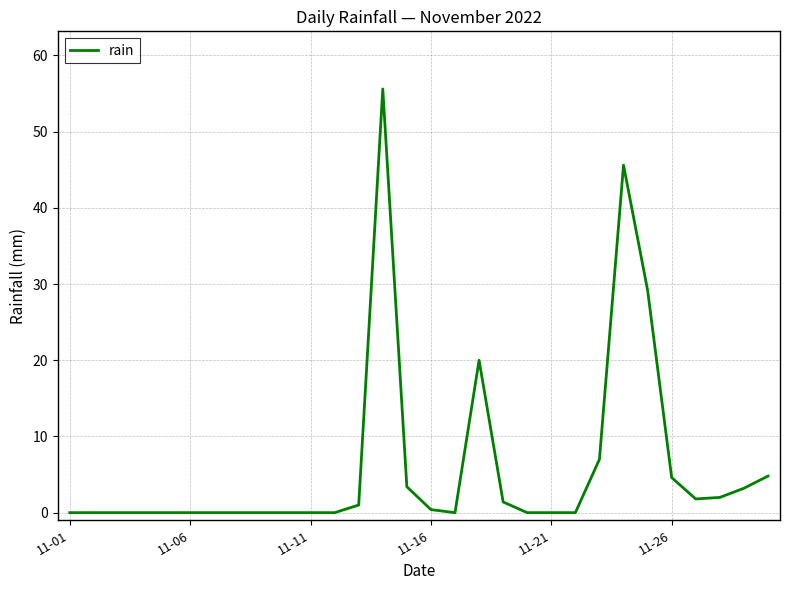

What is the difference between the maximum and minimum values?

55.6